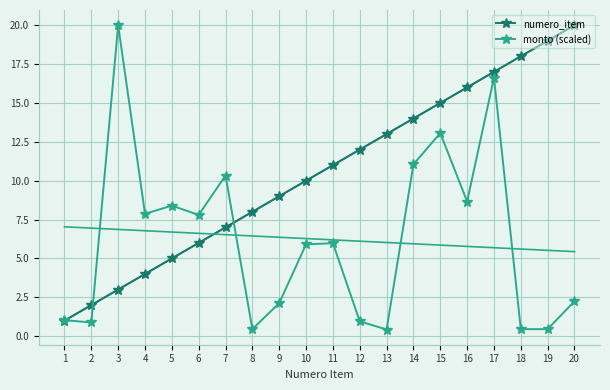

List the labels in order of numero_item value, largest first.

20, 19, 18, 17, 16, 15, 14, 13, 12, 11, 10, 9, 8, 7, 6, 5, 4, 3, 2, 1